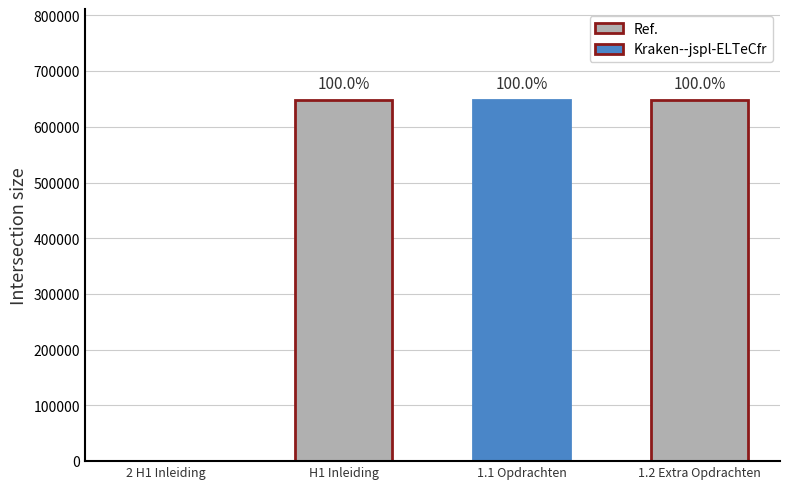

Are the bars horizontal?

No